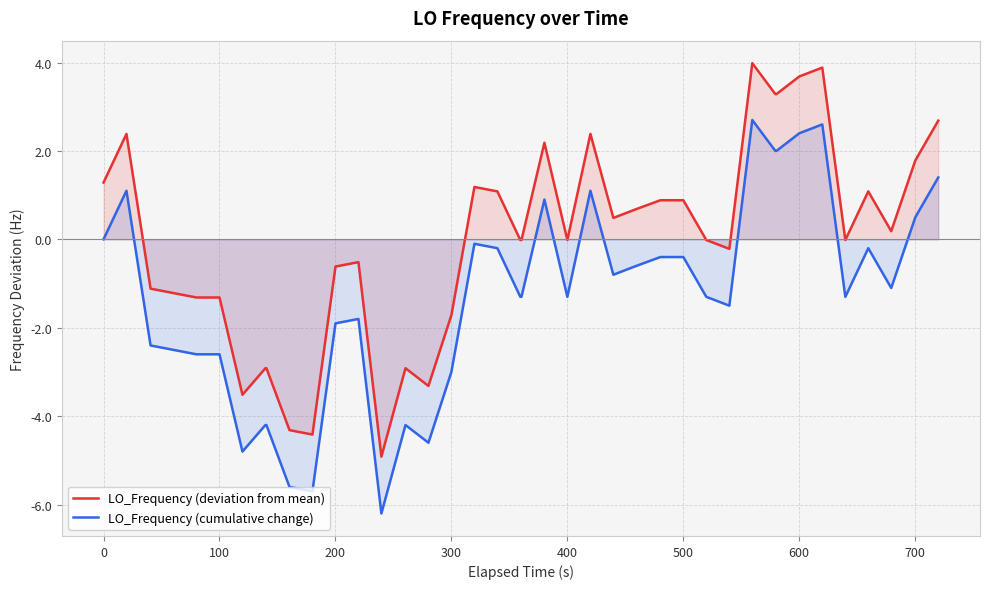

True or false: LO_Frequency (cumulative change) and LO_Frequency (deviation from mean) cross at least once.

False